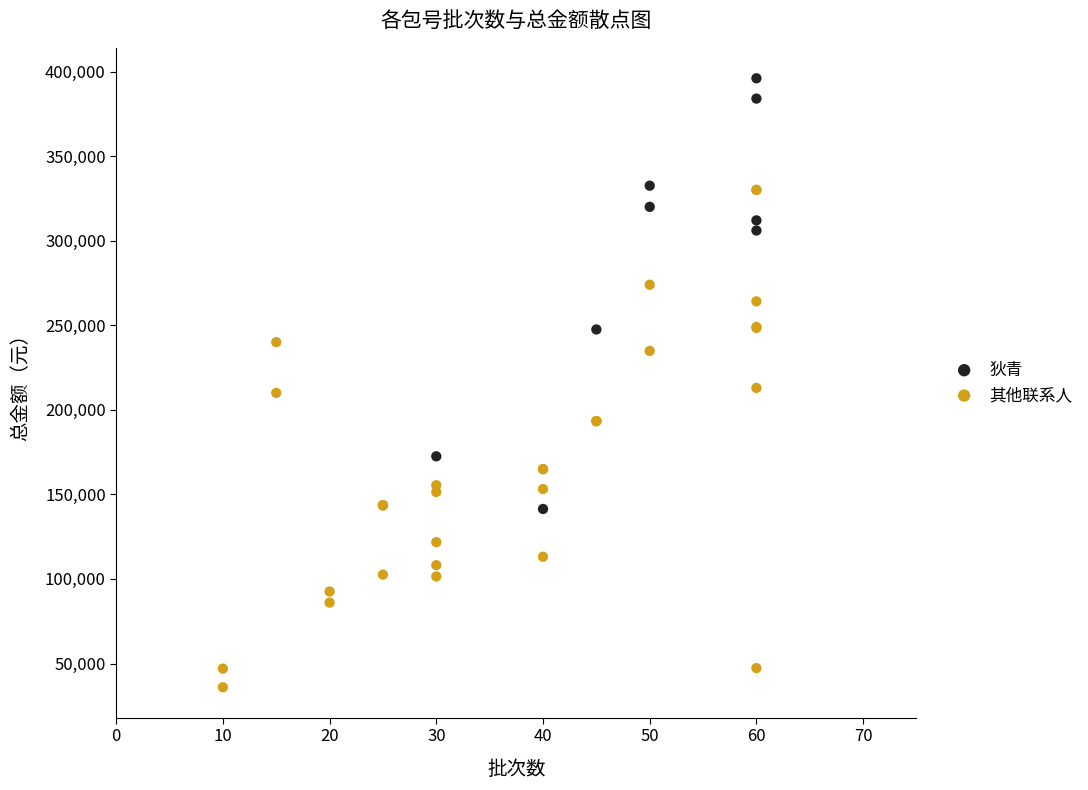

Which series contains the highest Y value?

狄青